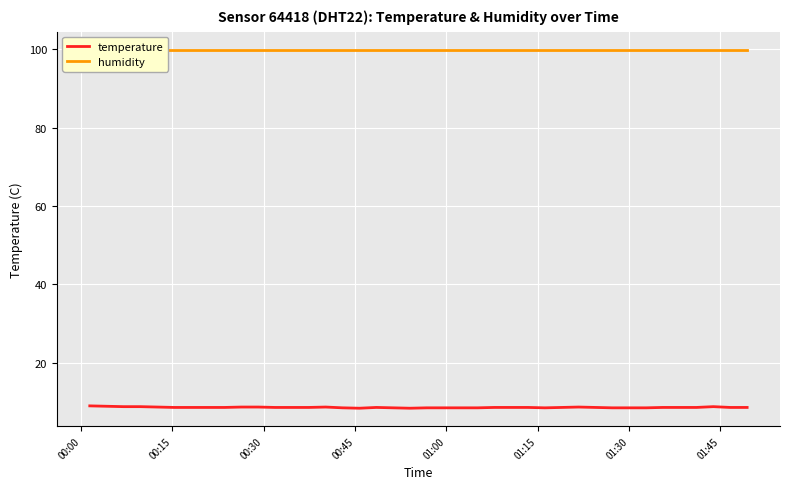

Which category has the highest value in the temperature series?

00:00